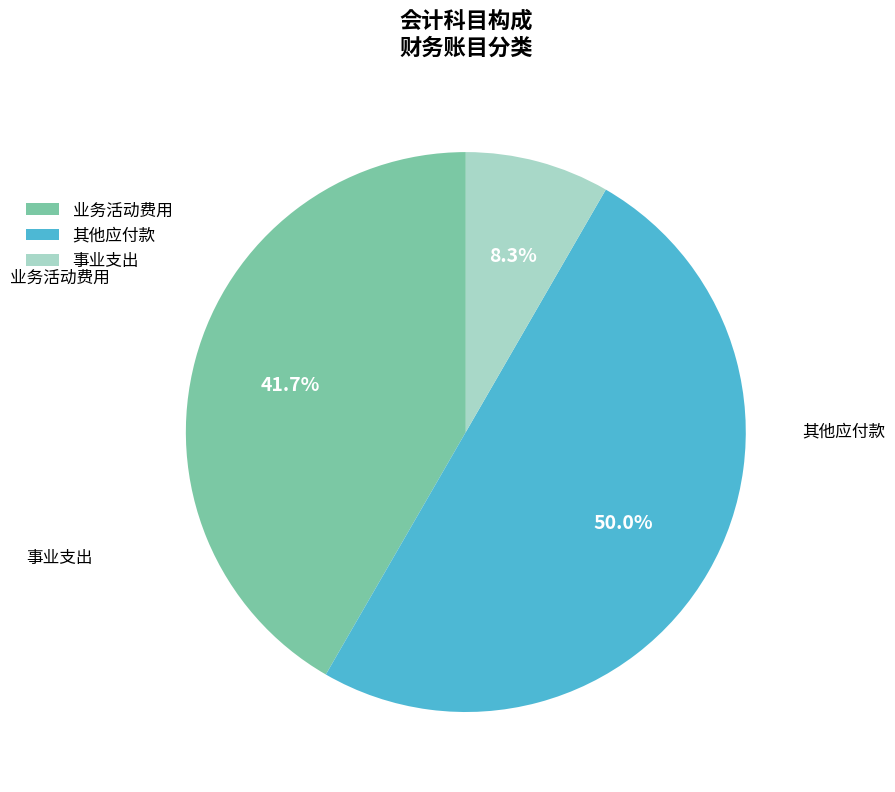

Does 事业支出 account for over 50% of the chart?

No